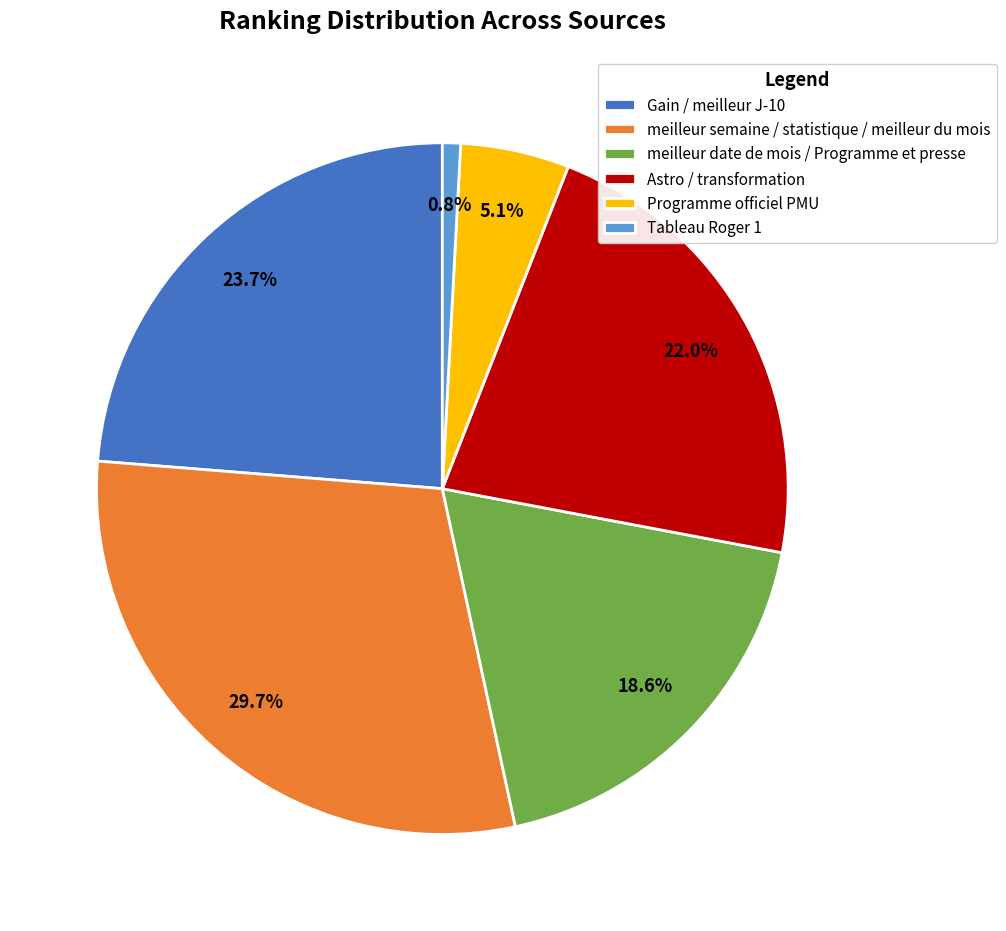

Which slice is the smallest?

Tableau Roger 1